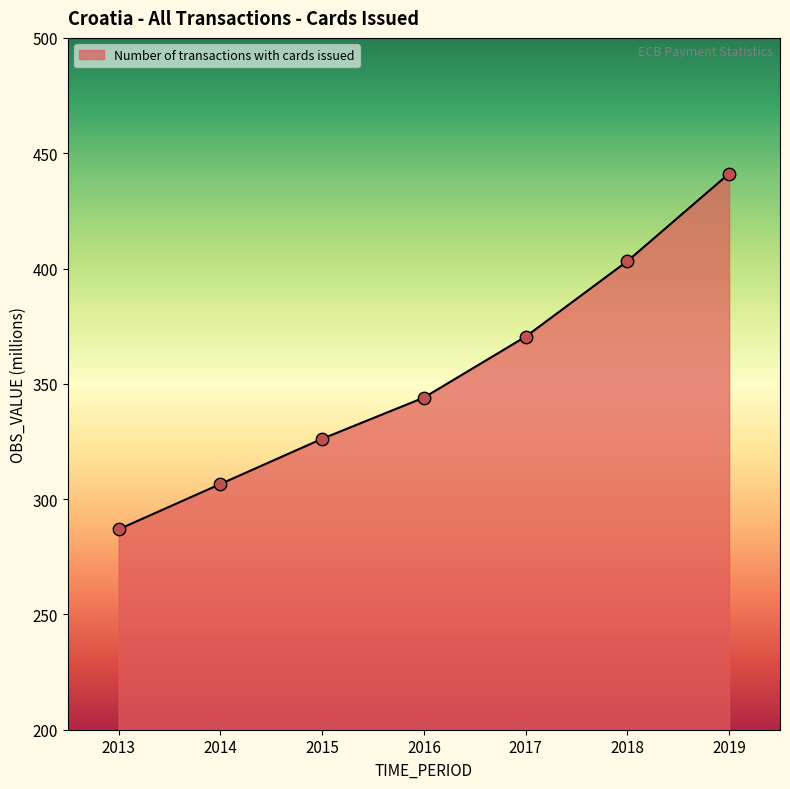

Which has a higher value, 2016 or 2015?

2016